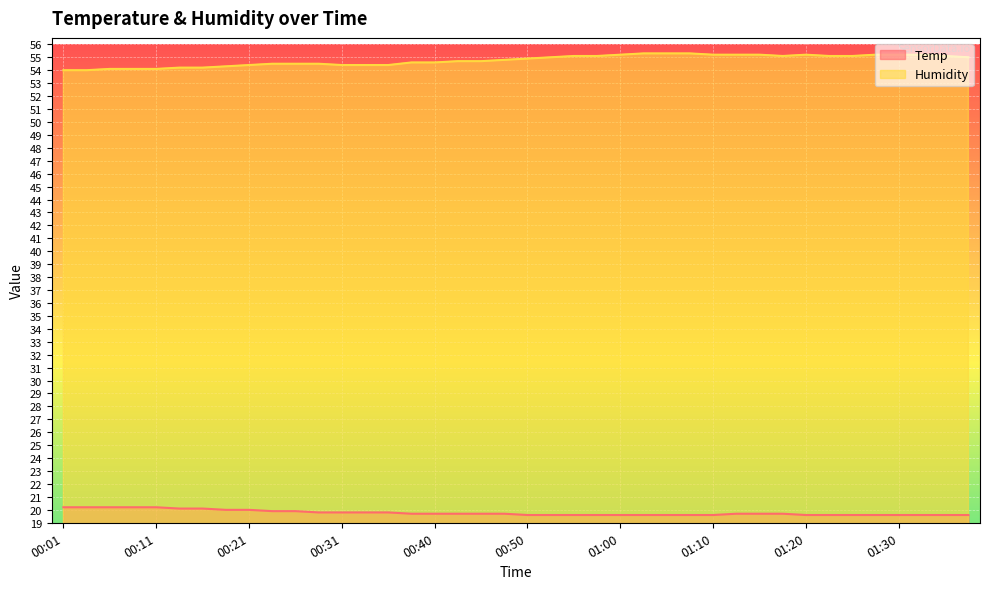

Count the number of data series in this chart.

2